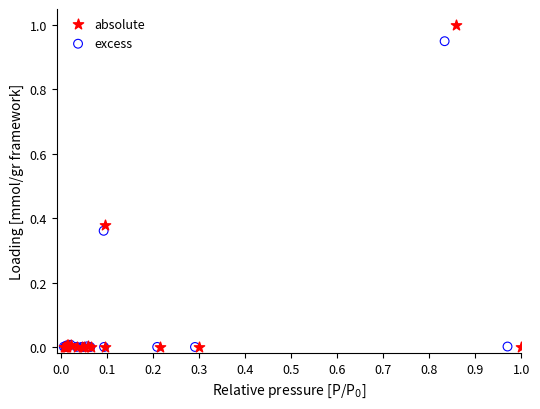

Which series reaches the maximum Y coordinate?

absolute